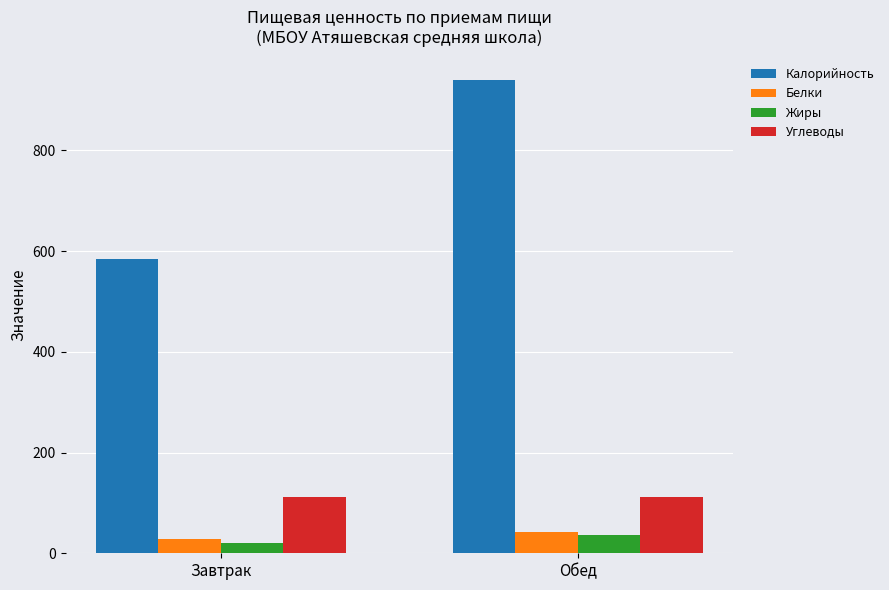

What is the difference between the highest and lowest values at Завтрак?

563.2